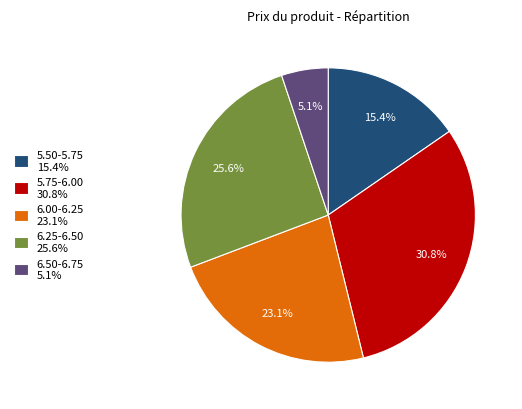

What is the ratio of the value at 5.50-5.75 15.4% to the value at 5.75-6.00 30.8%?

0.5